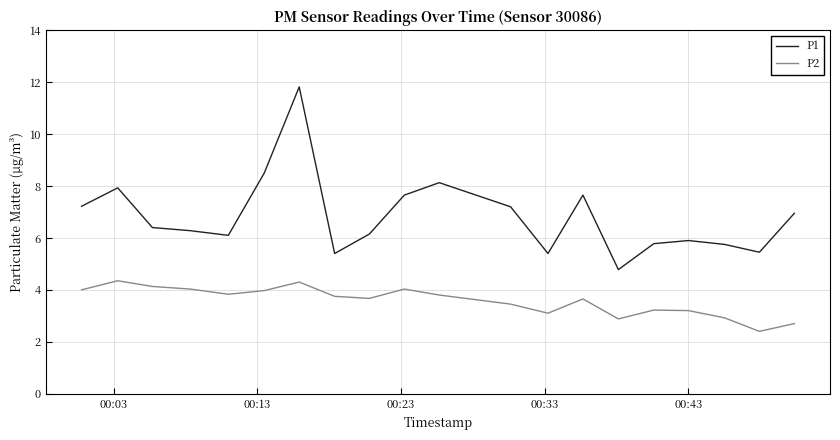

What is the smallest value displayed?

2.4